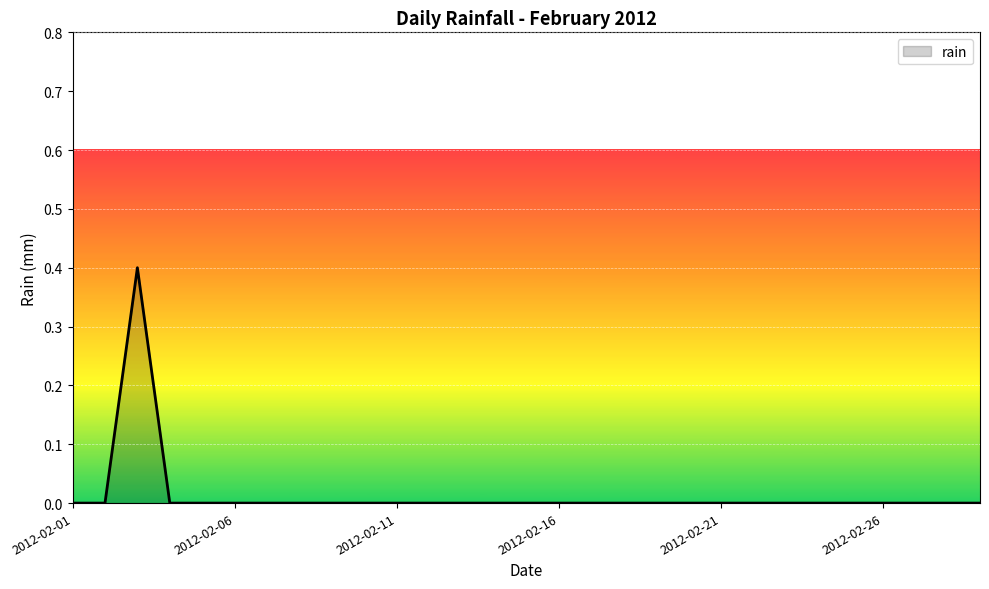

What is the greatest value displayed?

0.4